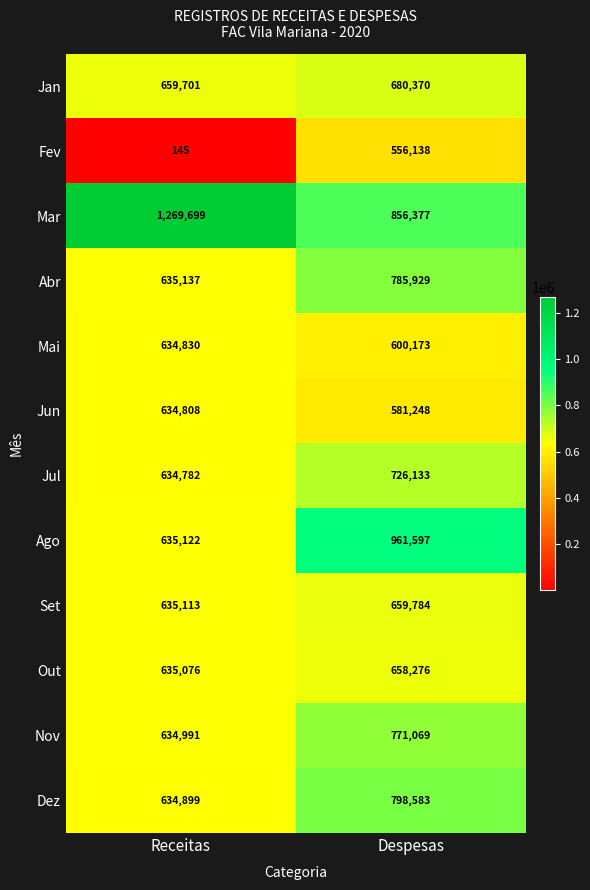

The value of Dez at Receitas is 634899. True or false?

True